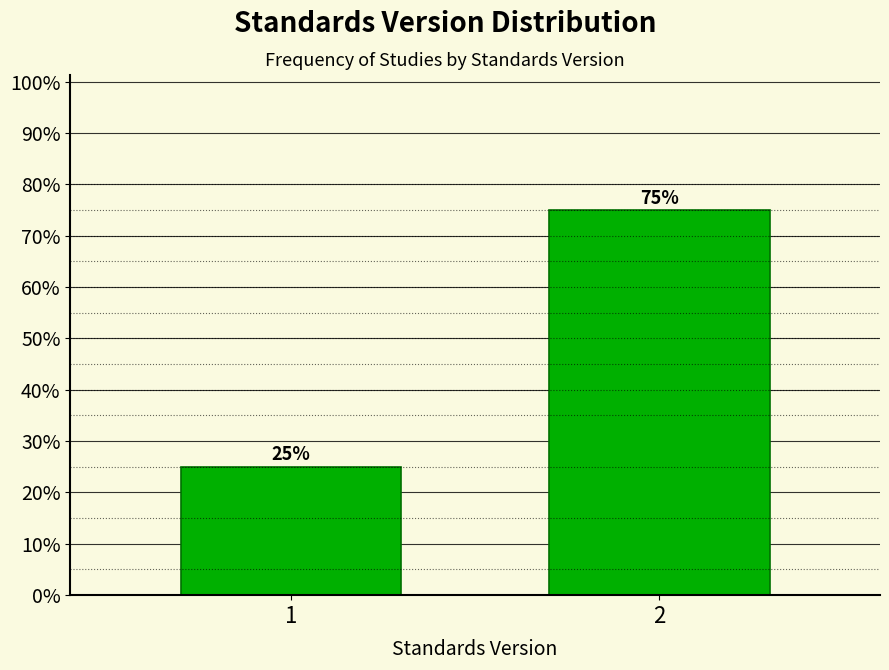

Reading left to right, what are all the values shown in this chart?

1=25	2=75